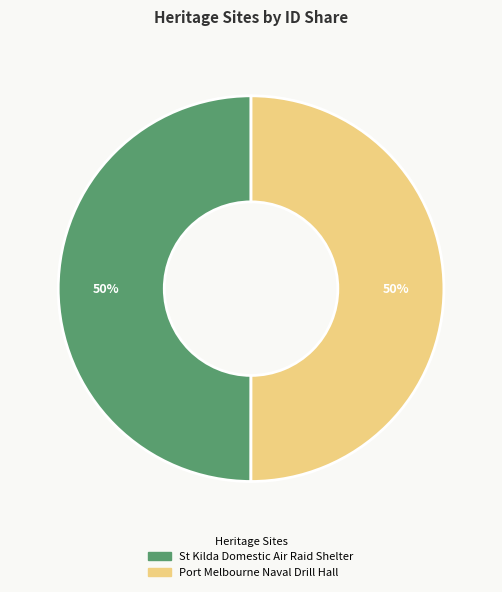

To the nearest percent, what is the average slice percentage?

50%